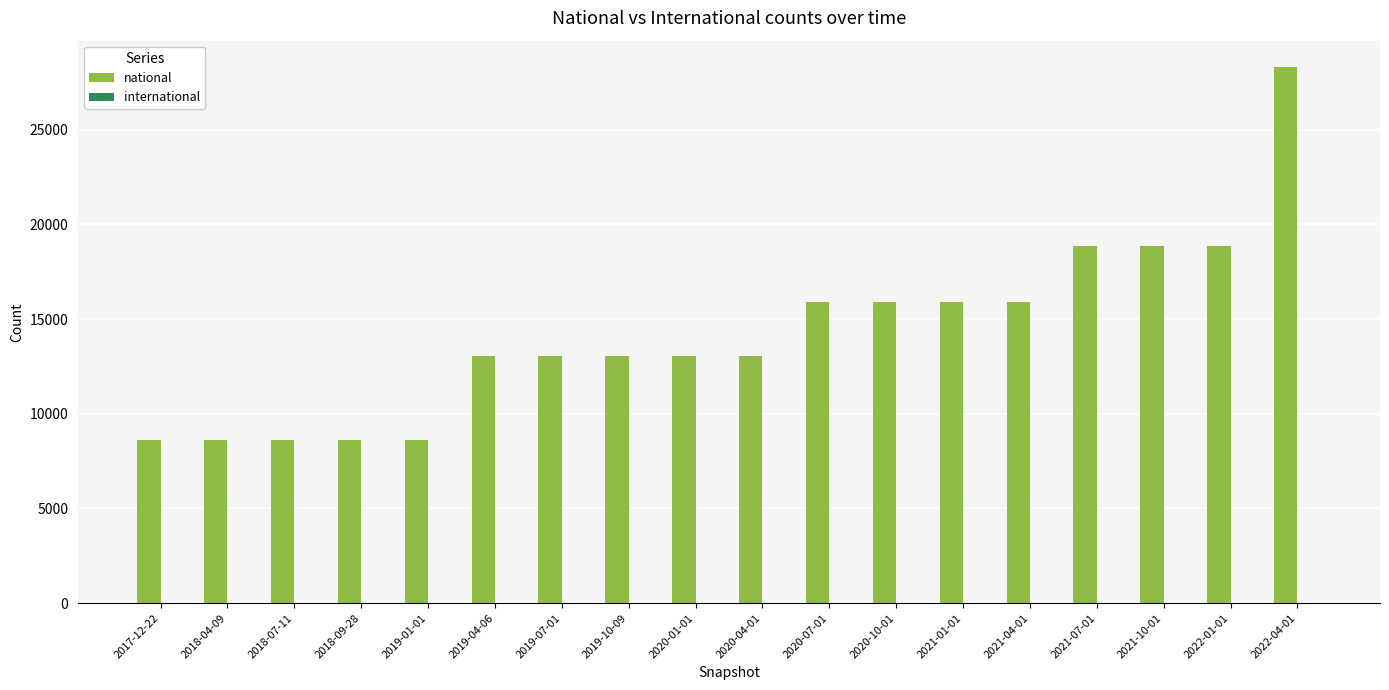

At which category does the chart reach its peak across all series?

2022-04-01